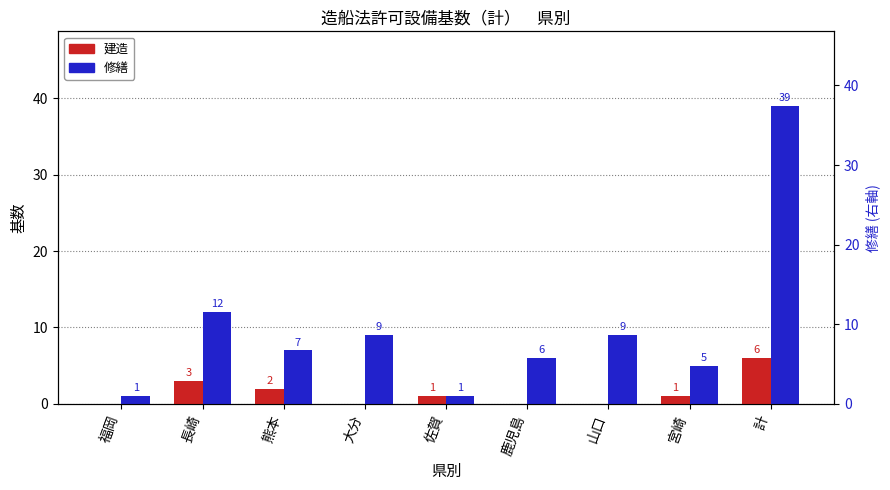

How many bars are there in total?

18